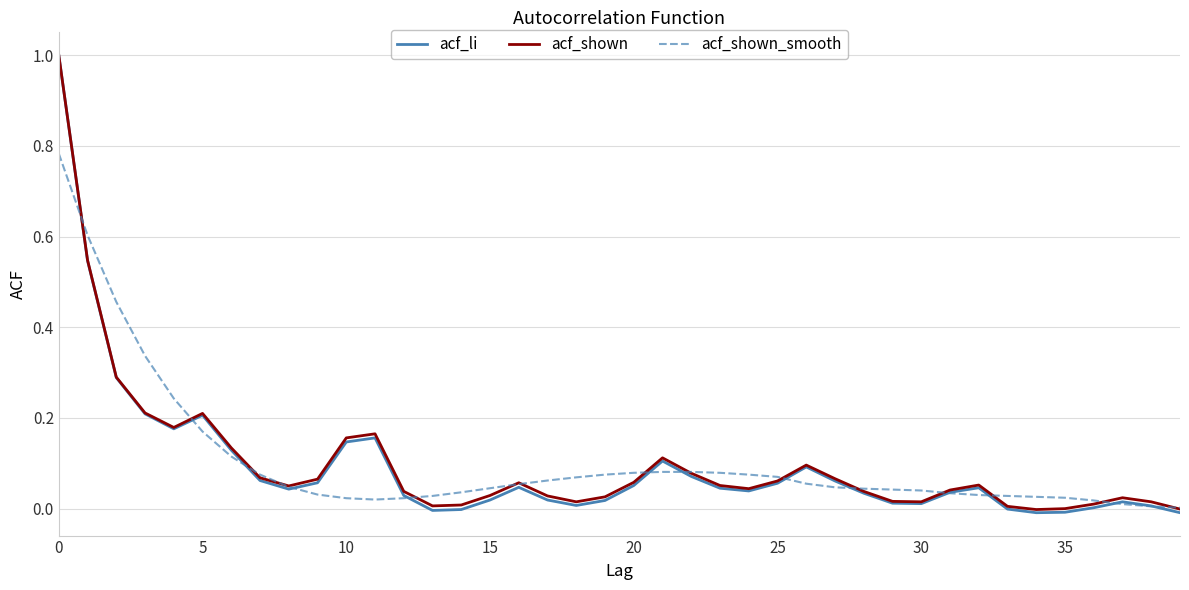

What is the highest value of the acf_li series?

1.0